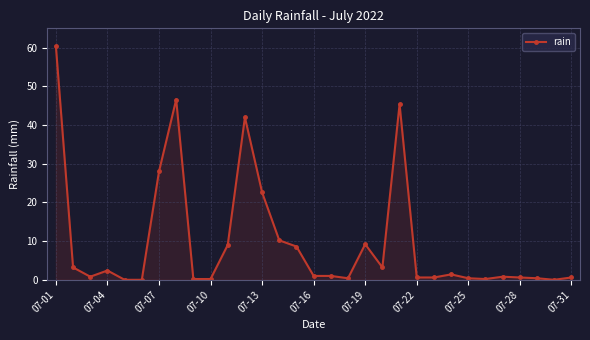

How many data points does each series have?

31